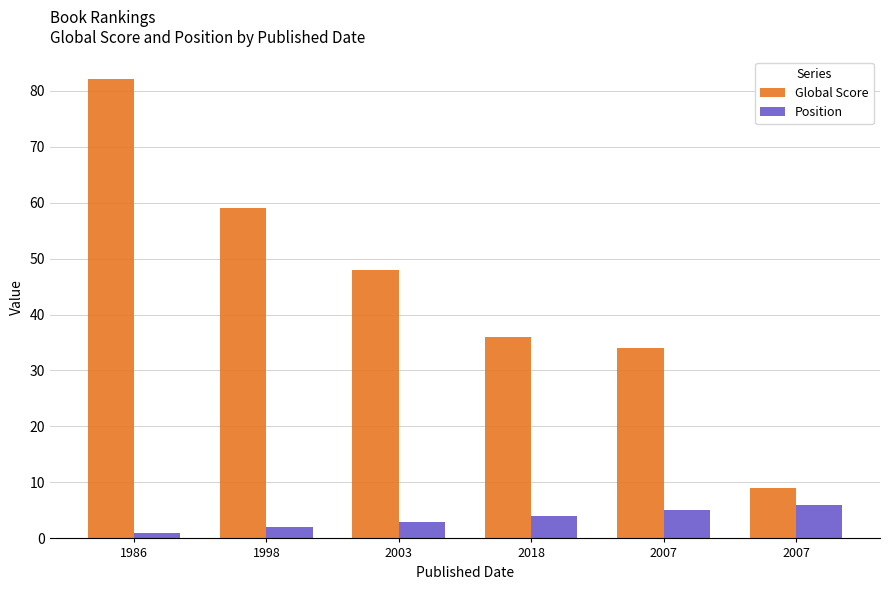

Between 2007 and 2007, which series saw the biggest shift?

Global Score